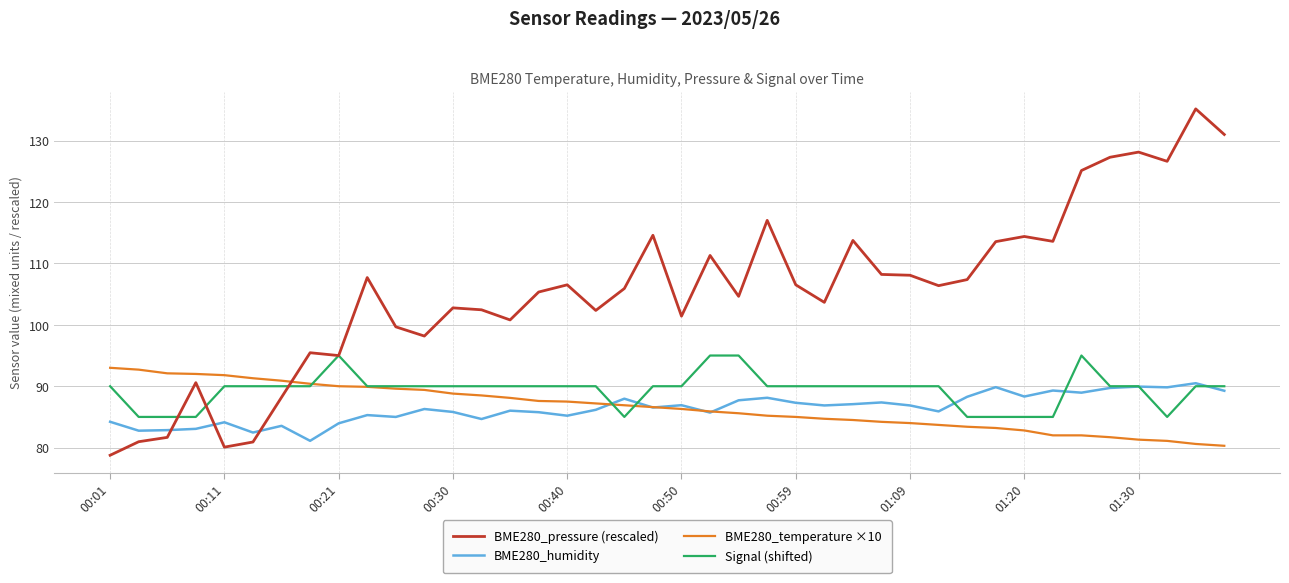

Is this an area chart (filled region under the line)?

No